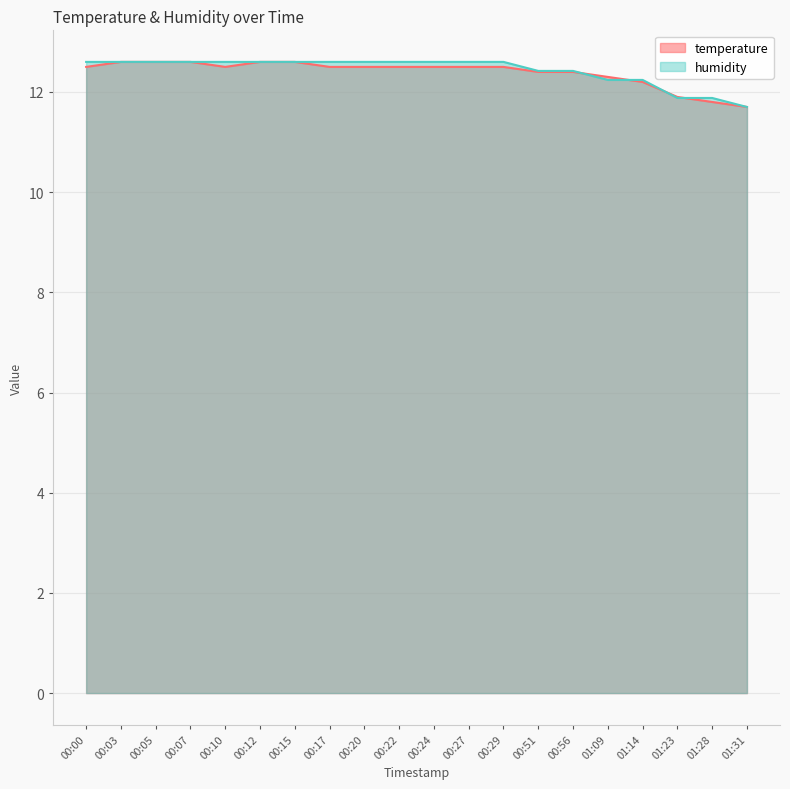

How many humidity values are between 12 and 13?

17